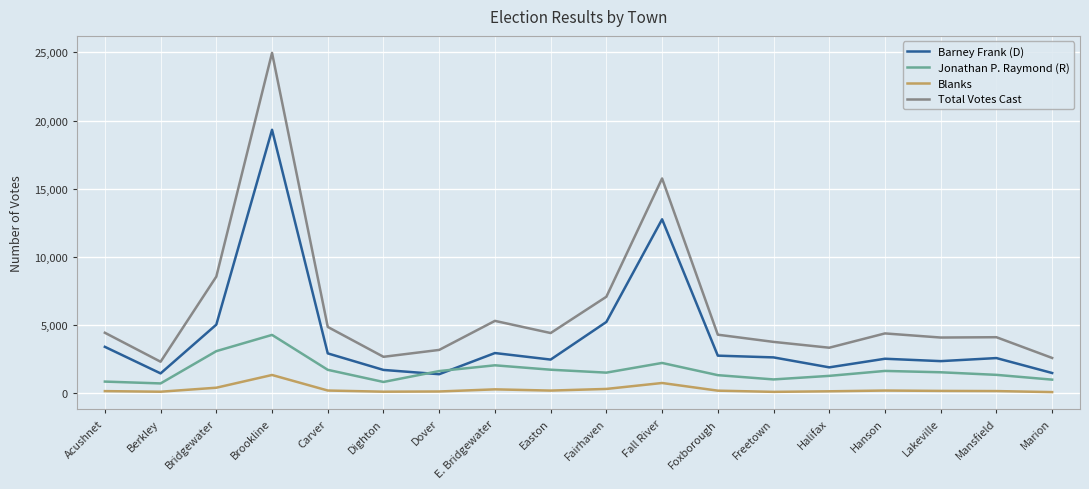

How many lines are shown in the chart?

4